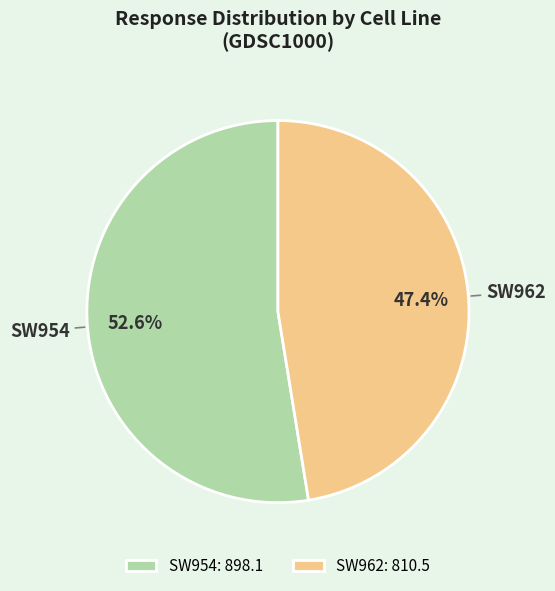

Is there a majority slice in this chart?

Yes